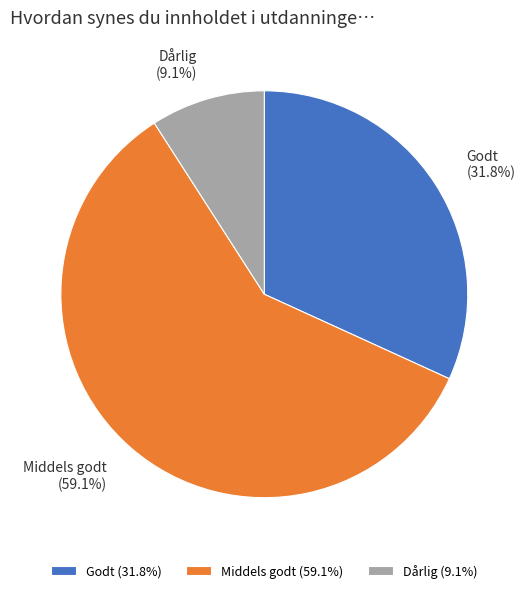

What is the majority slice?

Middels godt